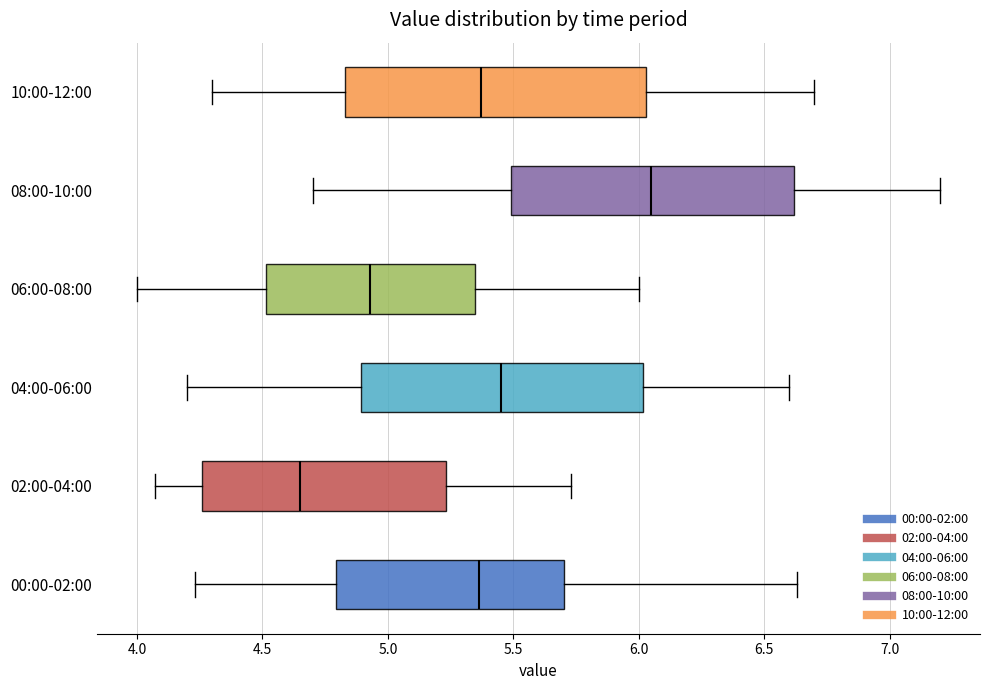

Which box is the widest, from its left edge to its right edge?

10:00-12:00